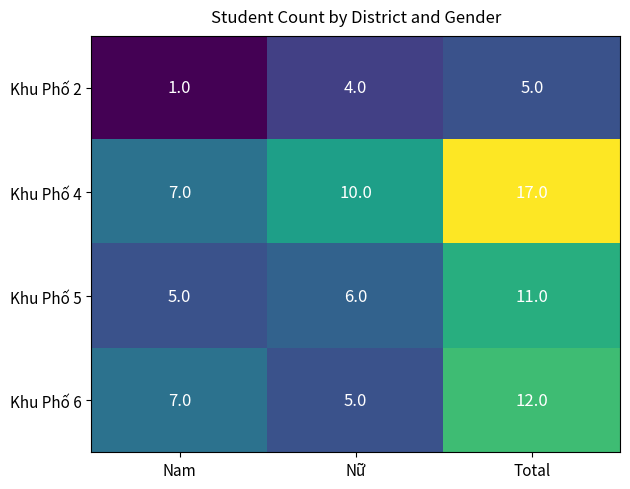

The Khu Phố 2 series shows 4 at Nữ. True or false?

True